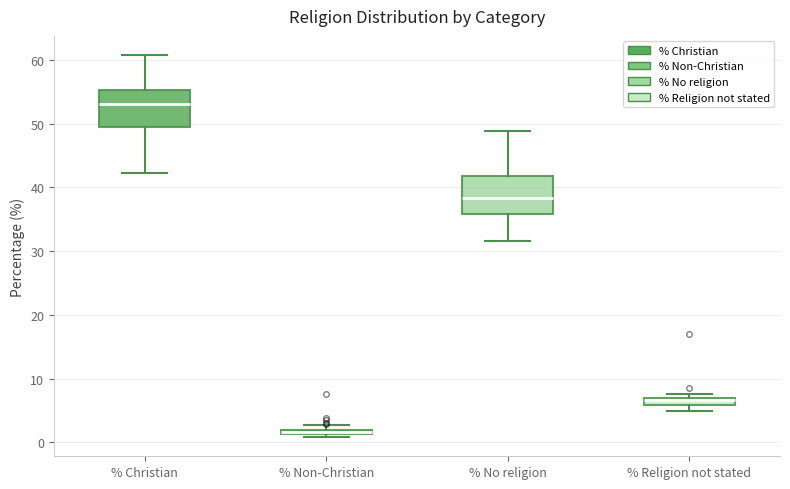

Where is the upper edge of the box for % Religion not stated on the y-axis? The values are not printed on the chart, so give them approximately, as read against the axis.

7